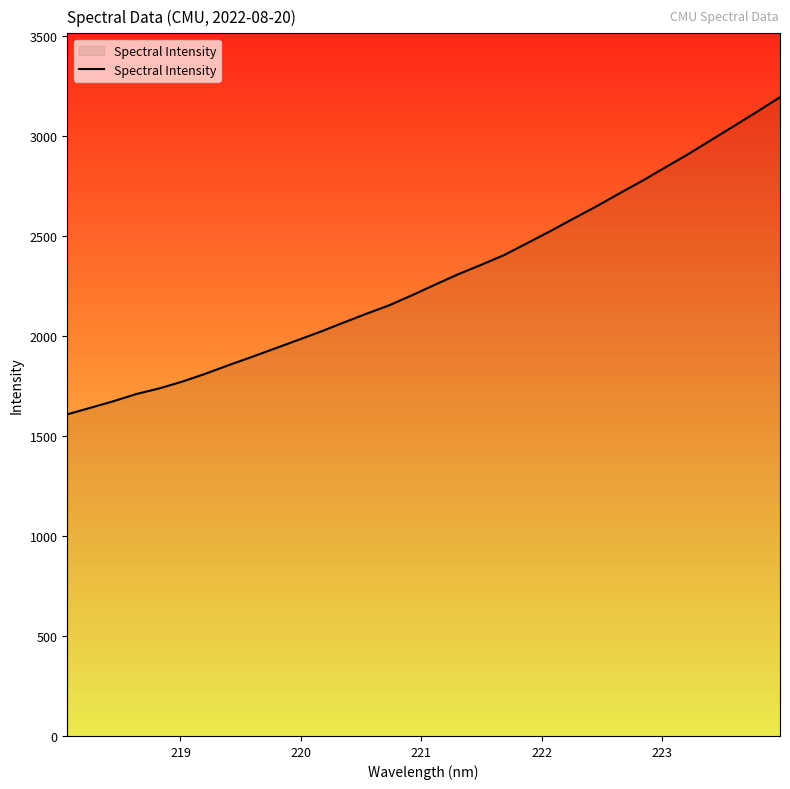

True or false: the data has more than 2 interior local peaks.

False